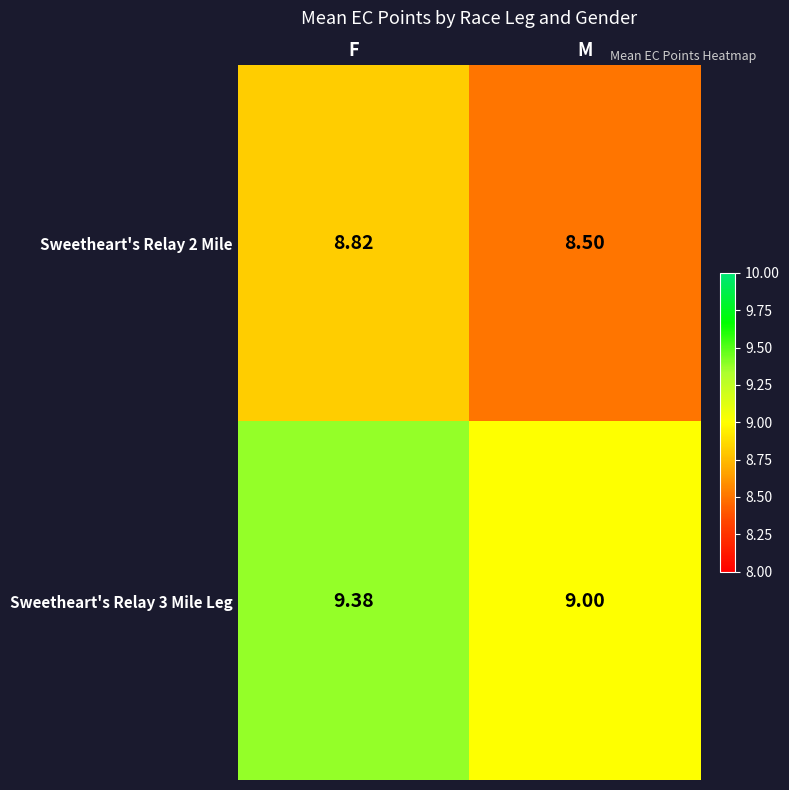

Which label corresponds to the largest value in the chart?

F